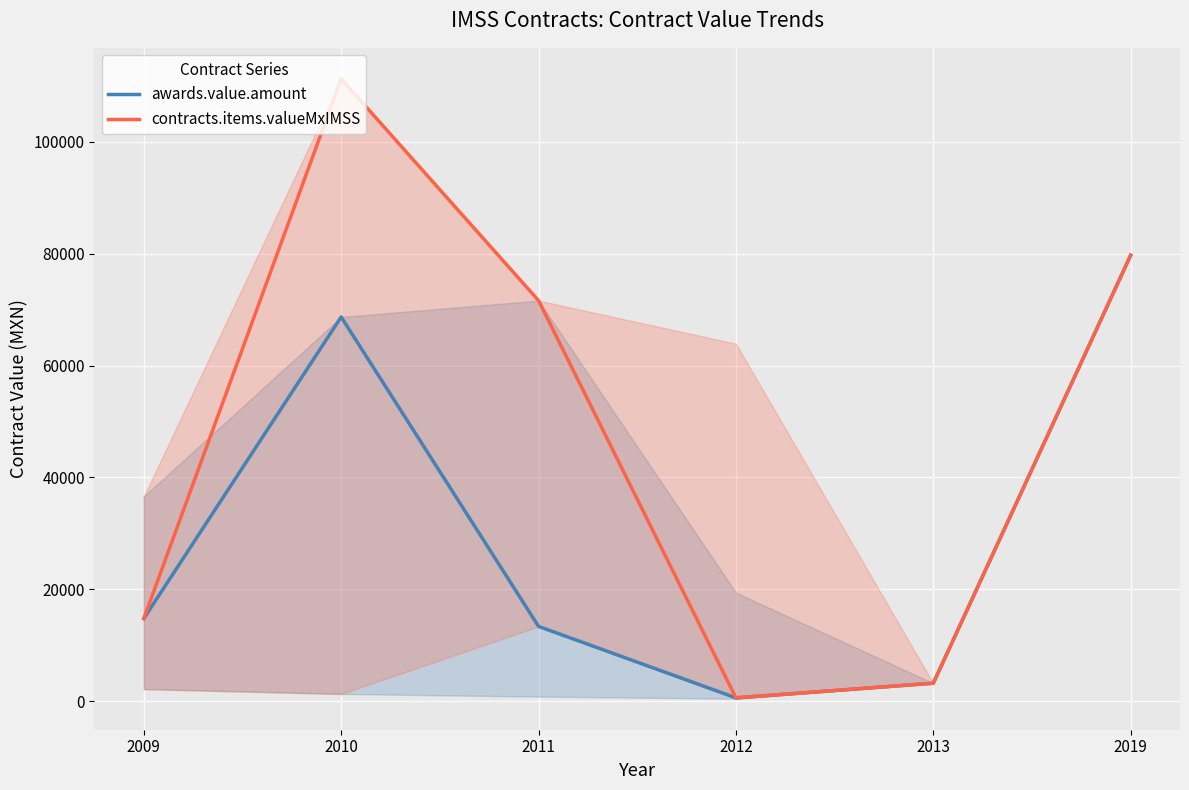

What is the value of the awards.value.amount point at the 5th from the left?

3220.0